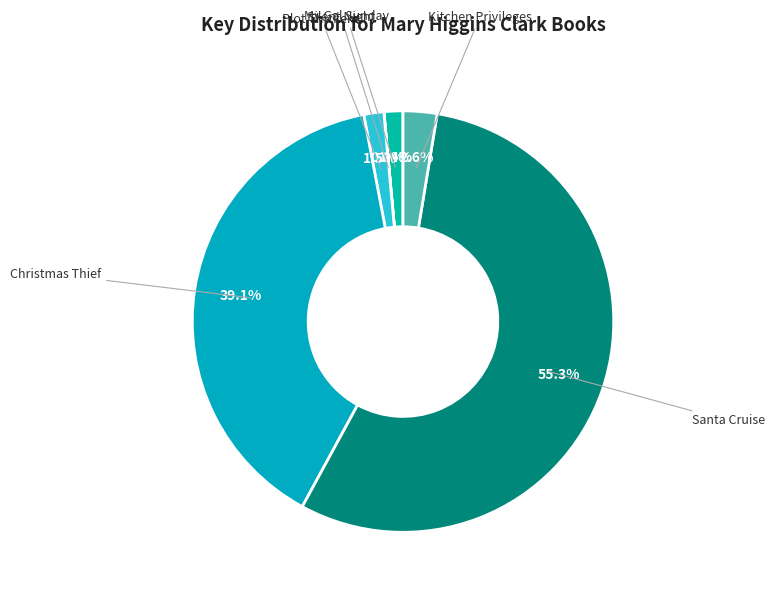

How many segments does this pie chart have?

6